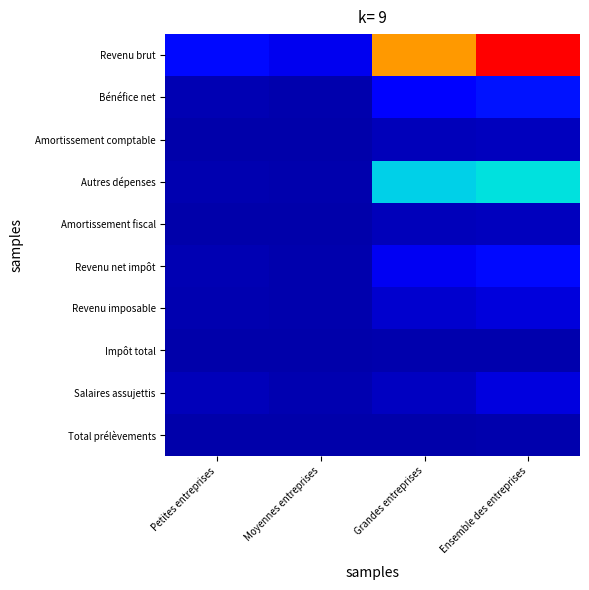

Which category has the lowest value across all series?

Moyennes entreprises